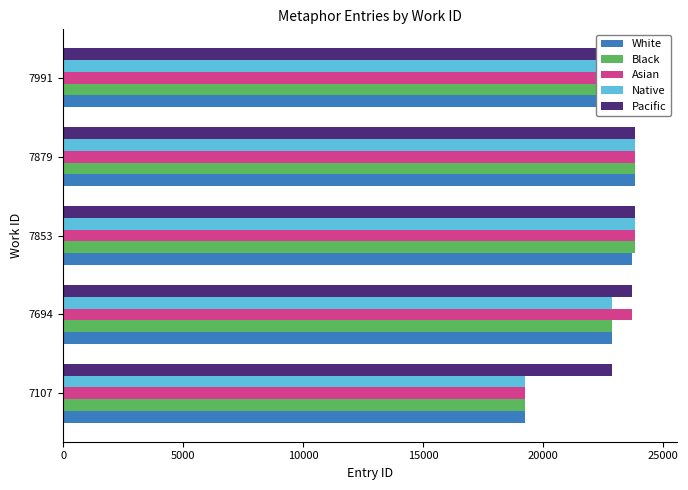

At how many categories does at least one series exceed 23851?

1